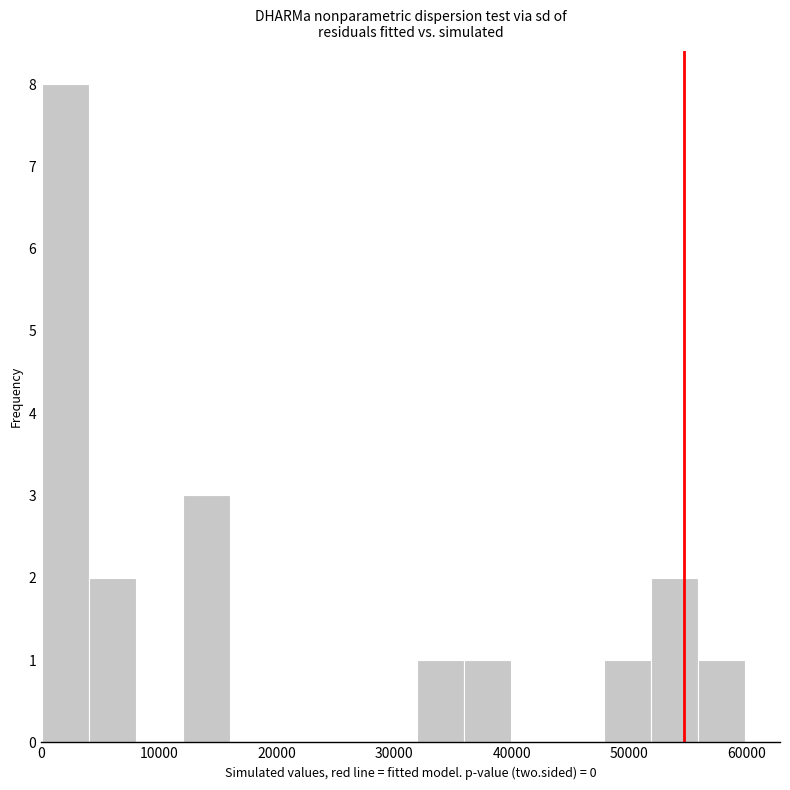

Around what value on the x-axis is the tallest bar? Give the approximate position of its centre, as read against the axis.

2000